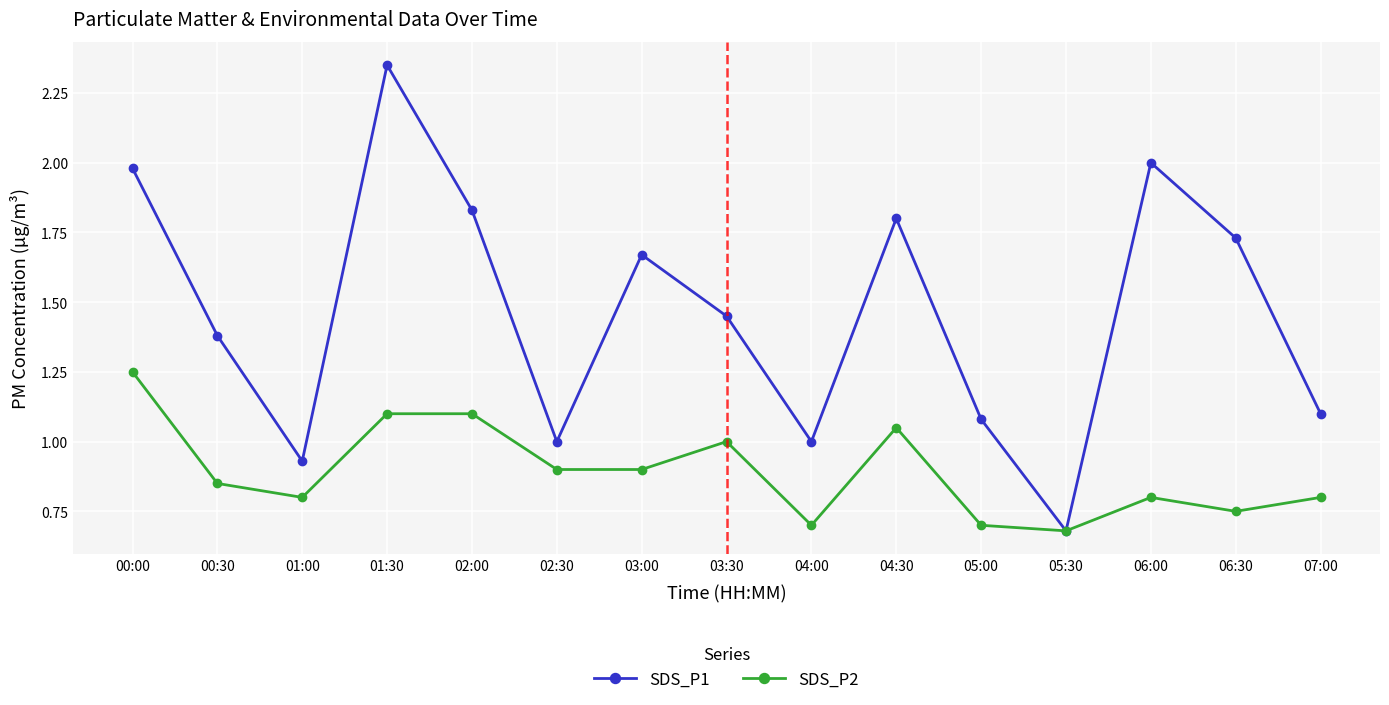

Does the chart display data point markers on the line(s)?

Yes